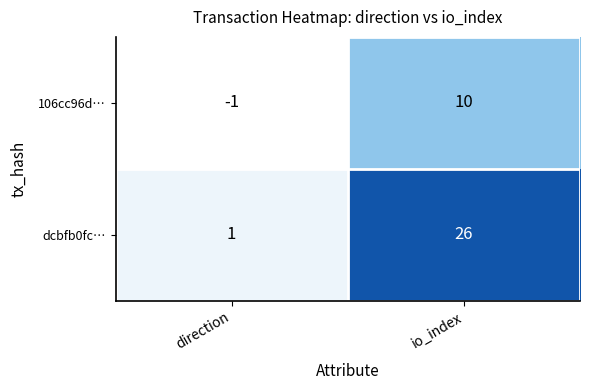

How many data points in 106cc96d… are less than 10?

1